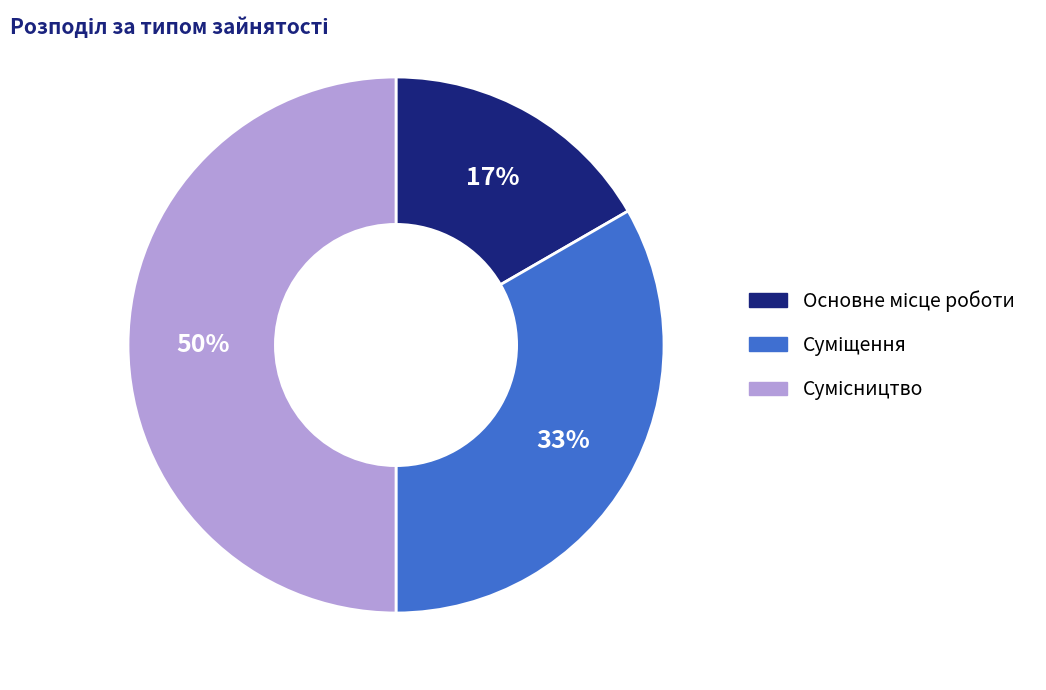

How many slices are in this pie chart?

3